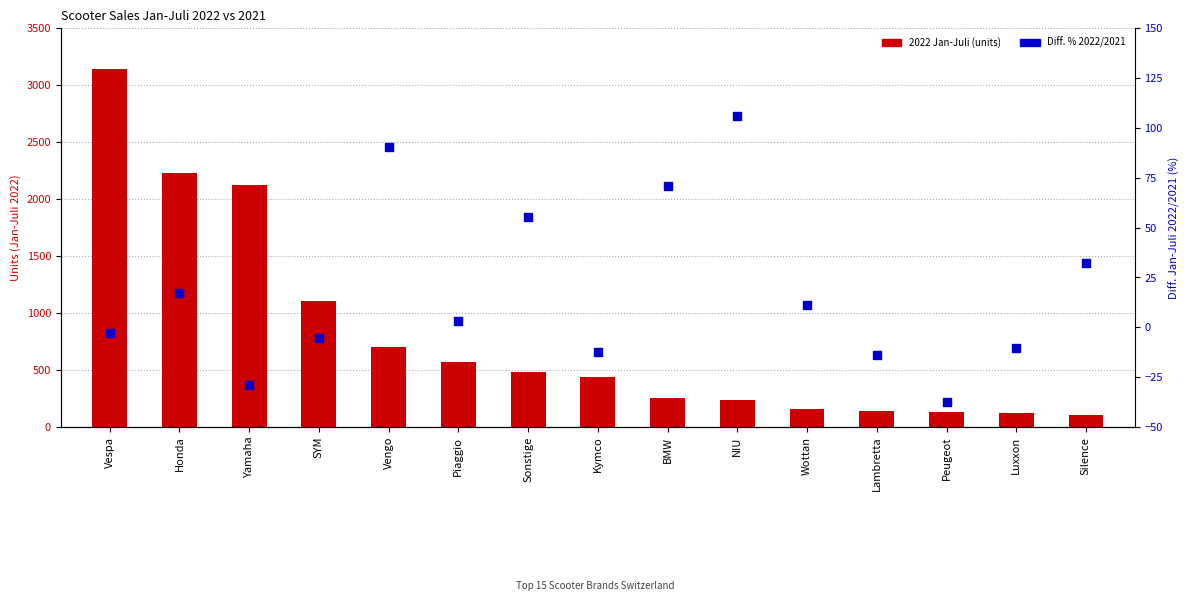

Which series has the largest Y range (max minus min)?

2022 Jan-Juli (units)